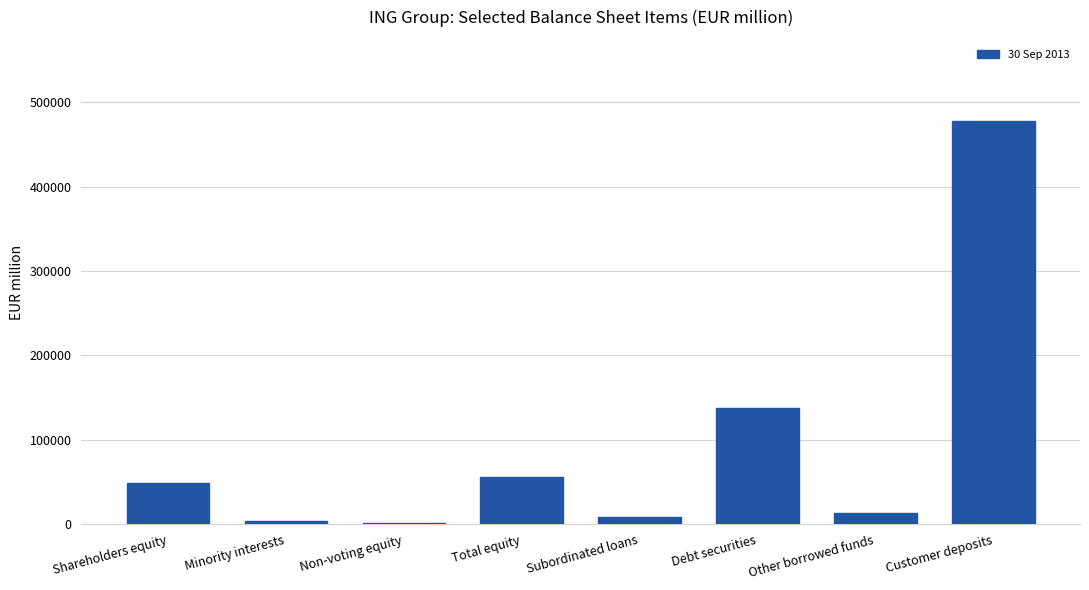

Is it true that the value at Shareholders equity is 49554?

True